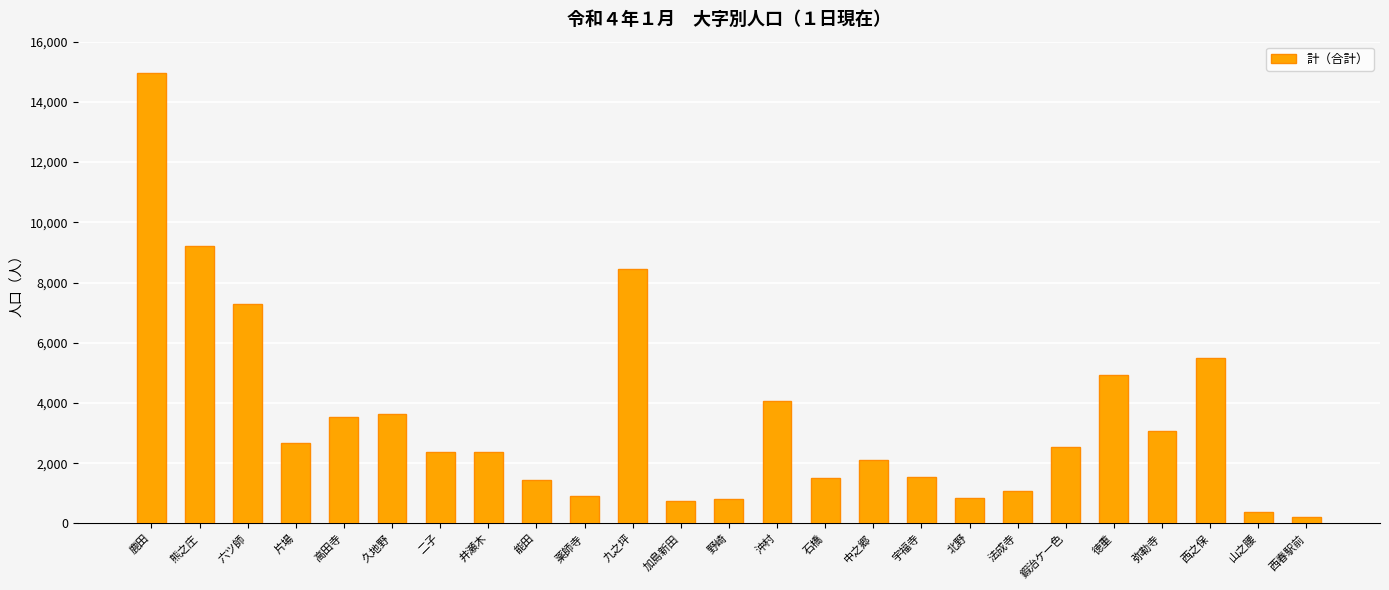

Between 徳重 and 高田寺, which is larger?

徳重